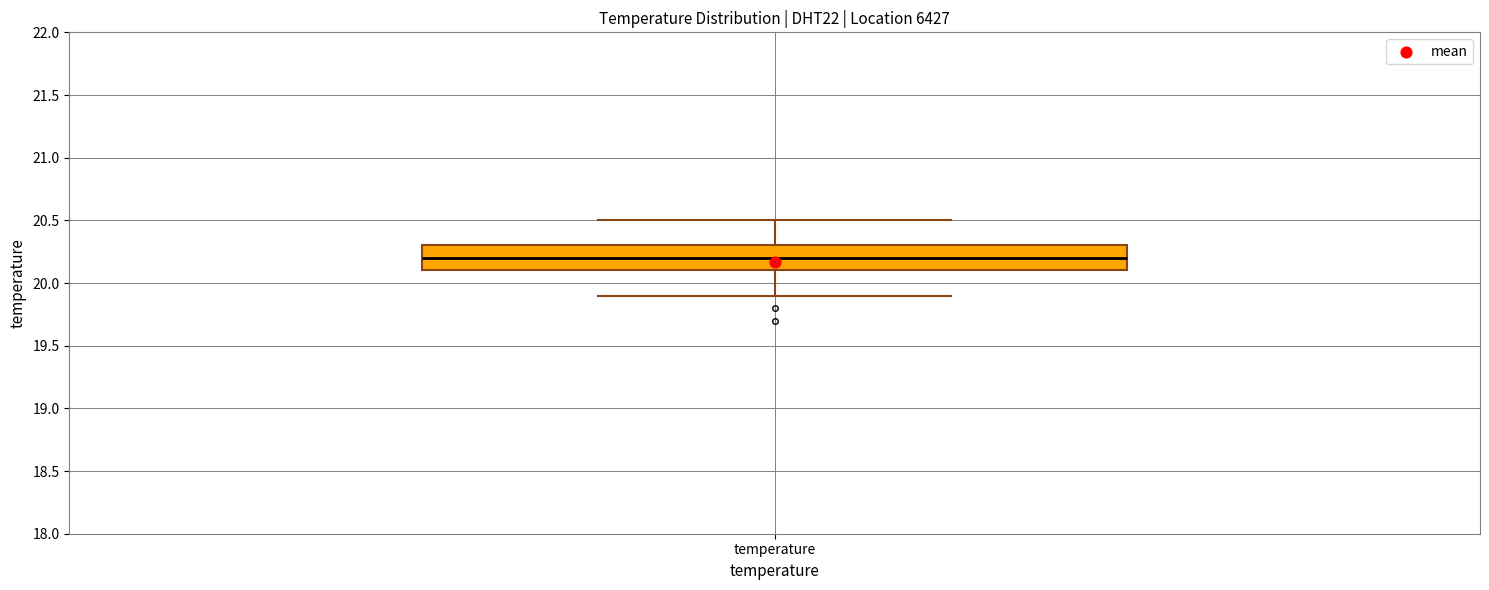

Read this box plot against the y-axis: the position of the median line, the range covered by the box, and the ends of both whiskers. The values are not printed on the chart, so give them approximately, as read against the axis.

median 20.2, box 20.1 to 20.3, whiskers 19.9 to 20.5